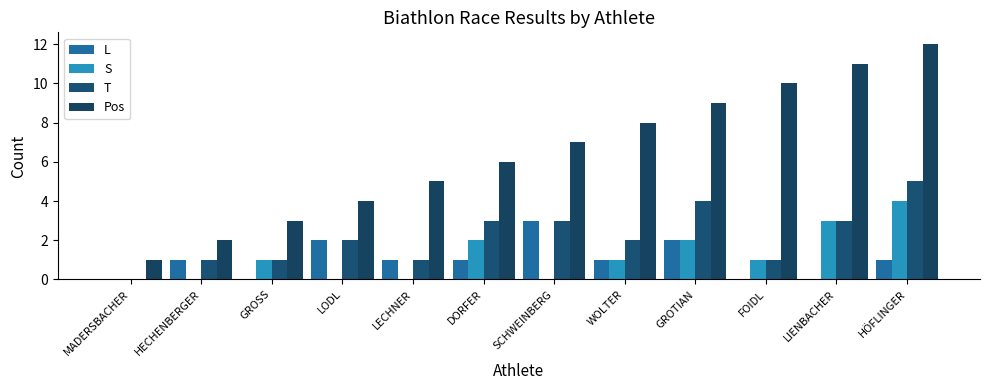

At which label does L reach its peak?

SCHWEINBERG